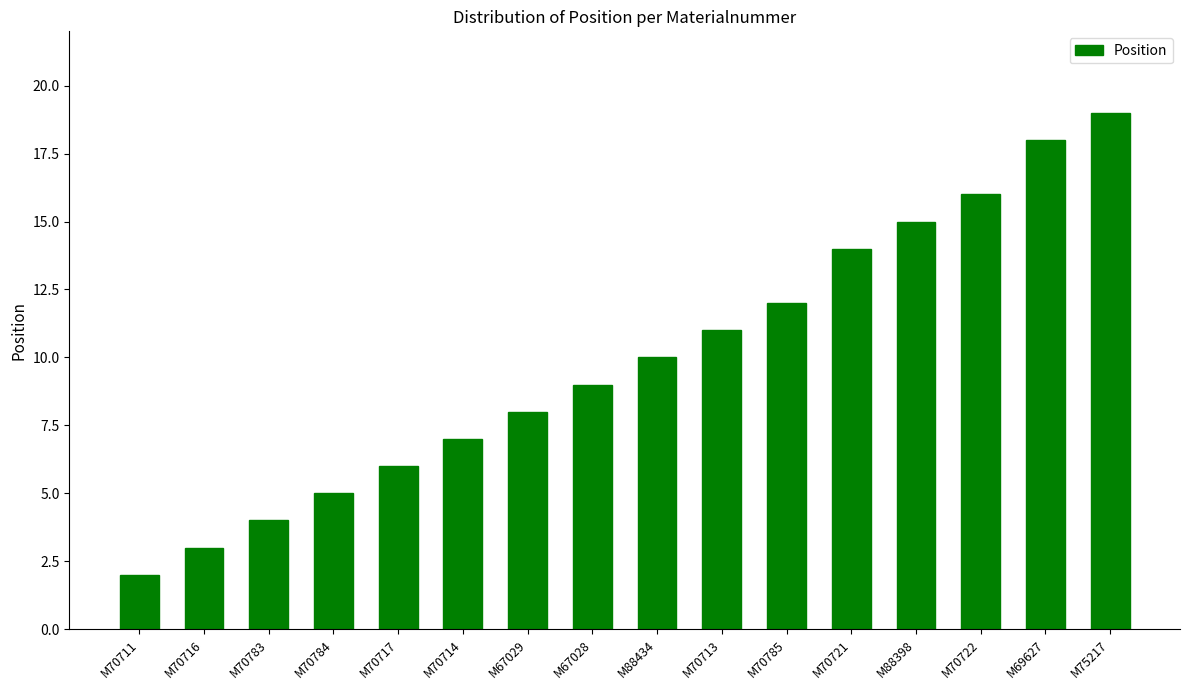

At which category does the chart reach its peak across all series?

M75217